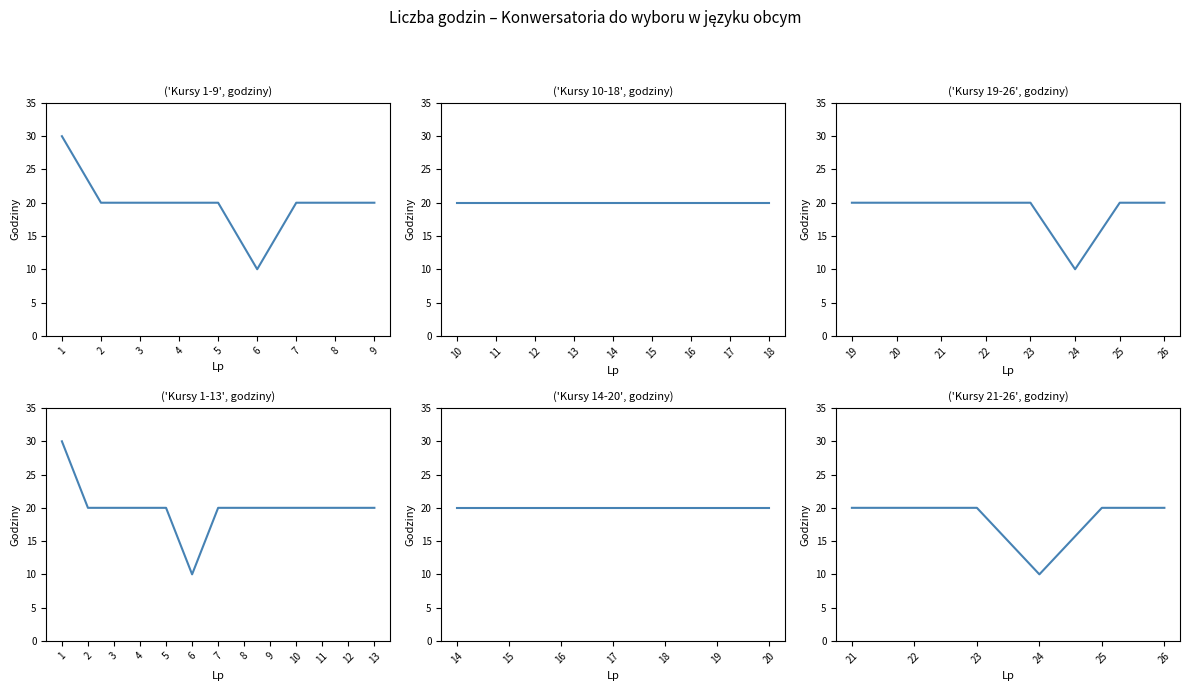

Between 24 and 21, which is larger?

21